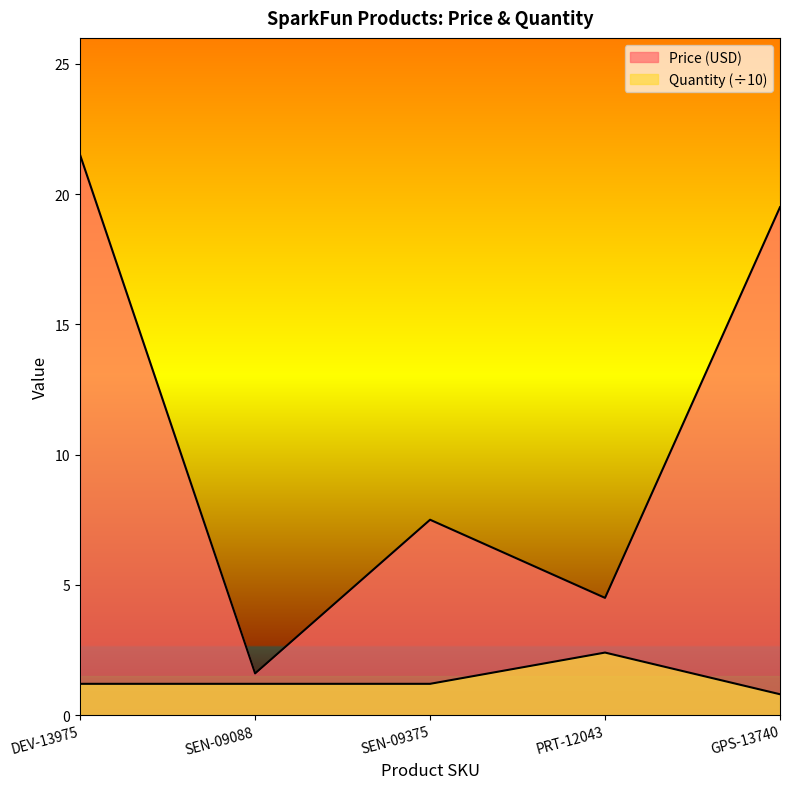

Which has a higher value, GPS-13740 or DEV-13975?

DEV-13975